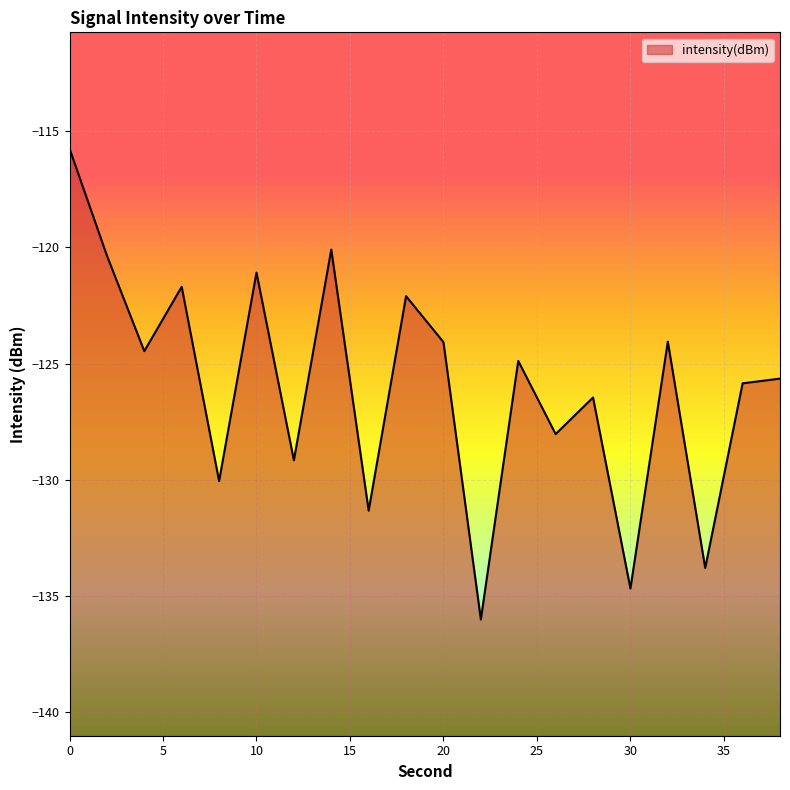

What is the smallest value displayed?

-136.0